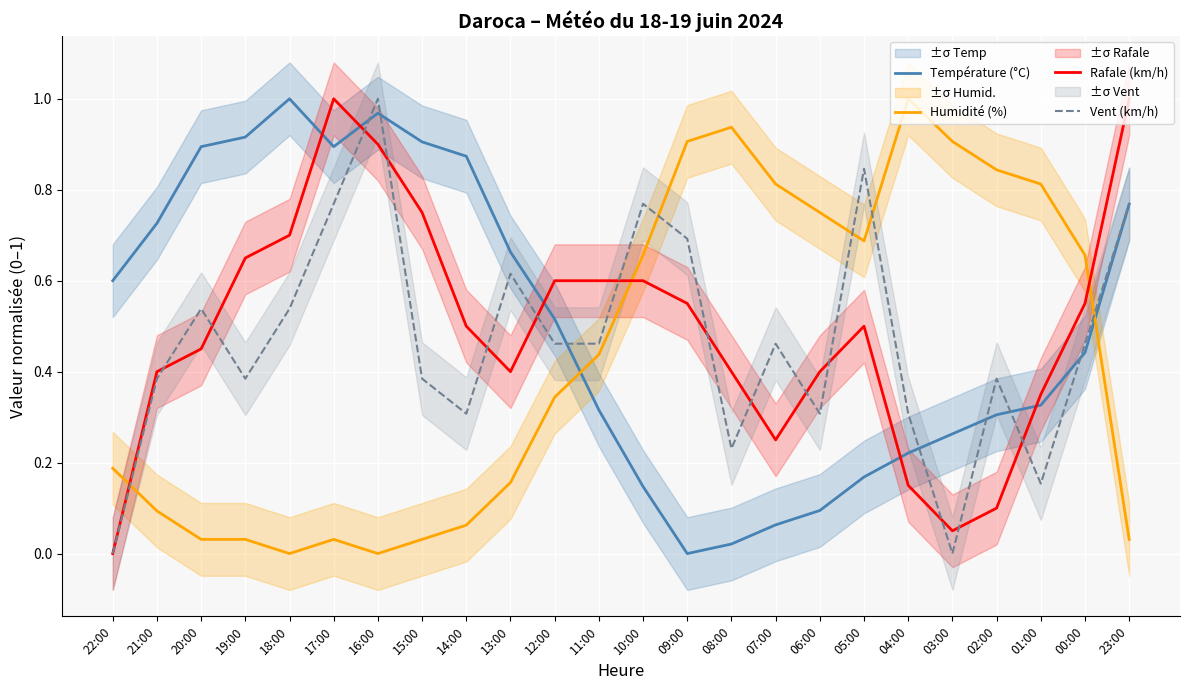

What is the label of the 22nd point from the right?

20:00